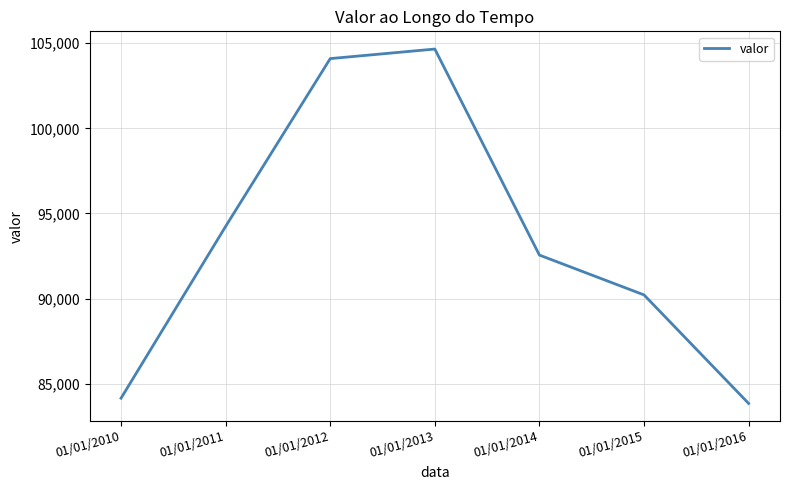

What is the approximate value at 01/01/2012, to the nearest 50?

104100